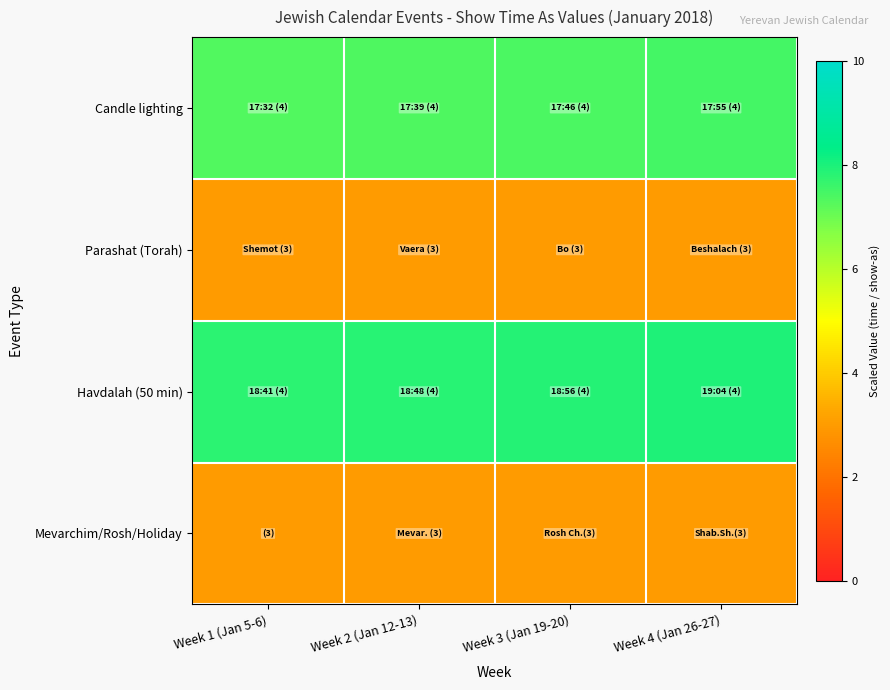

At Week 2 (Jan 12-13), list the series in order from largest to smallest.

Havdalah (50 min), Candle lighting, Parashat (Torah), Mevarchim/Rosh/Holiday